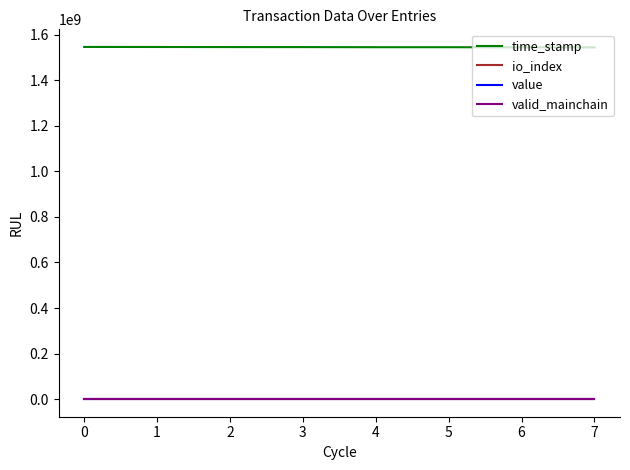

Which series has the largest total across all categories?

time_stamp